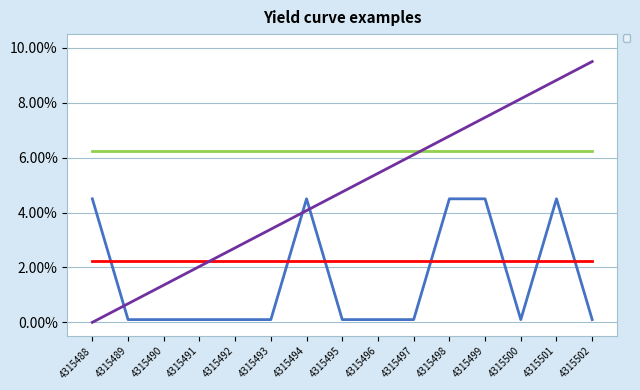

Is the value of _source/name/0/origin/source at 4315488 greater than the value of _score at 4315500?

No